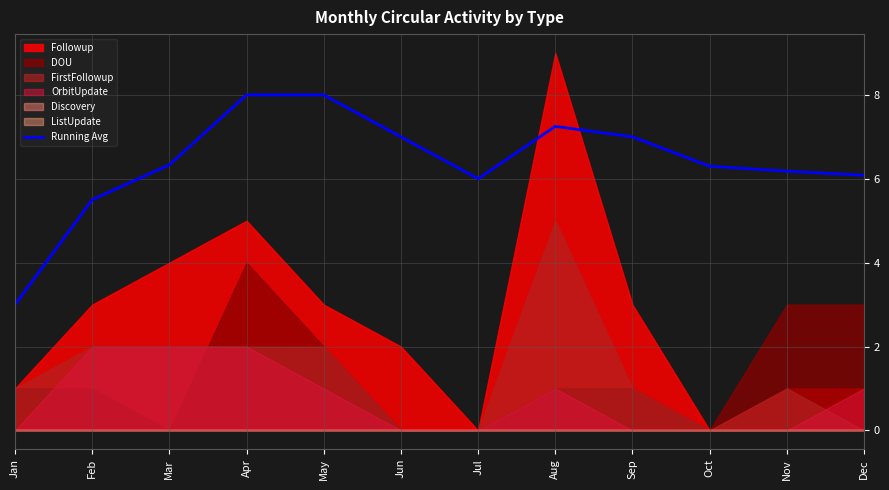

Where does the data first go above 6?

Mar